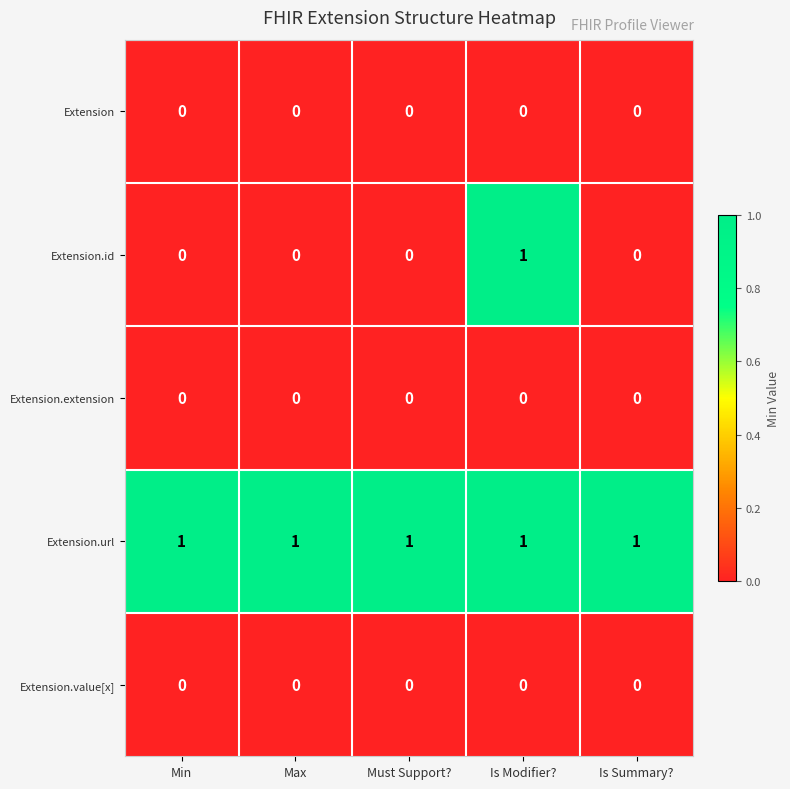

Which series has the largest range (max minus min)?

Extension.id